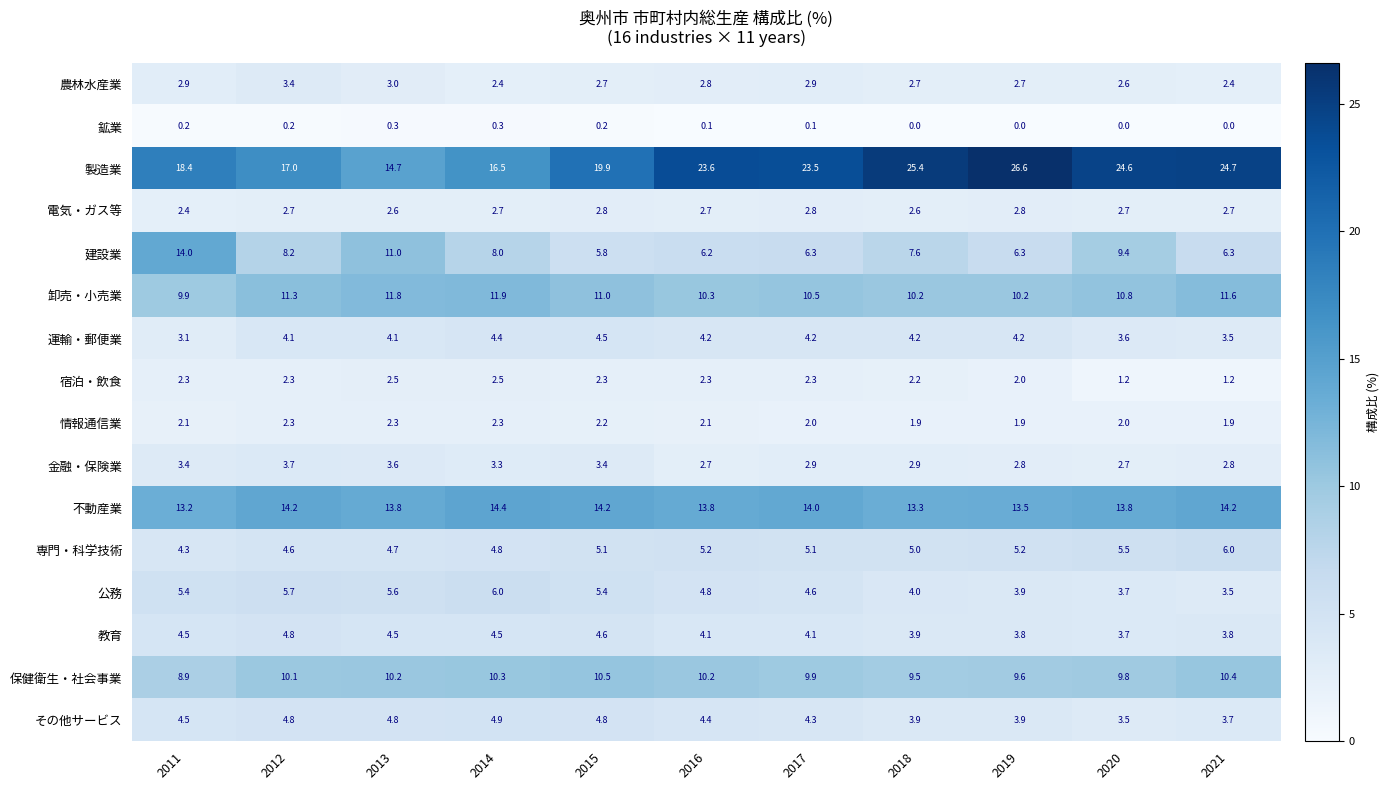

At which category is the sum across all series the highest?

2020